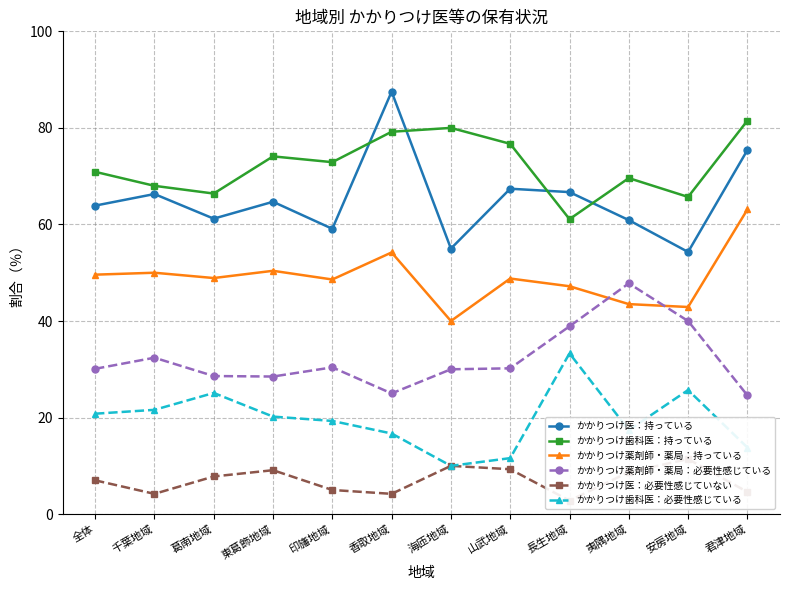

What is the label of the 8th point from the right?

印旛地域